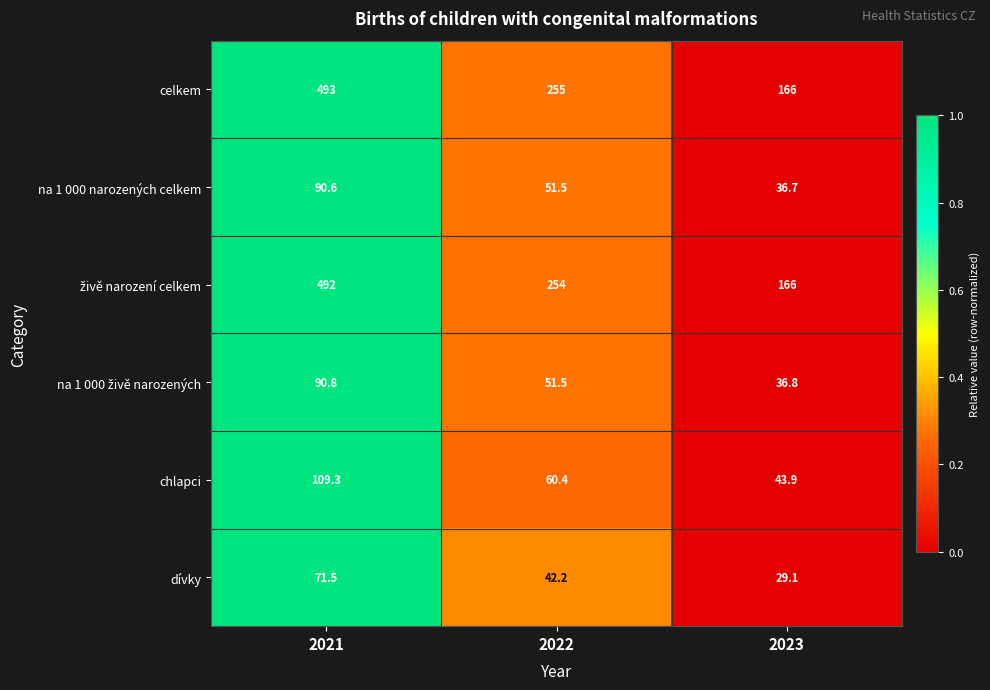

List the labels in order of chlapci value, smallest first.

2023, 2022, 2021